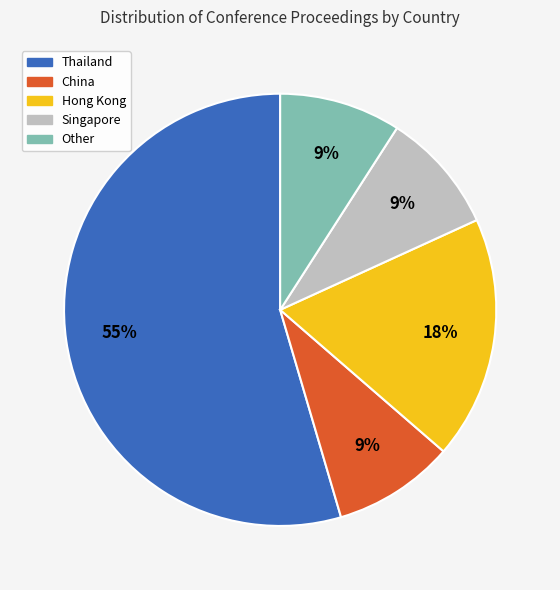

The Singapore slice represents 24% of the pie. True or false?

False